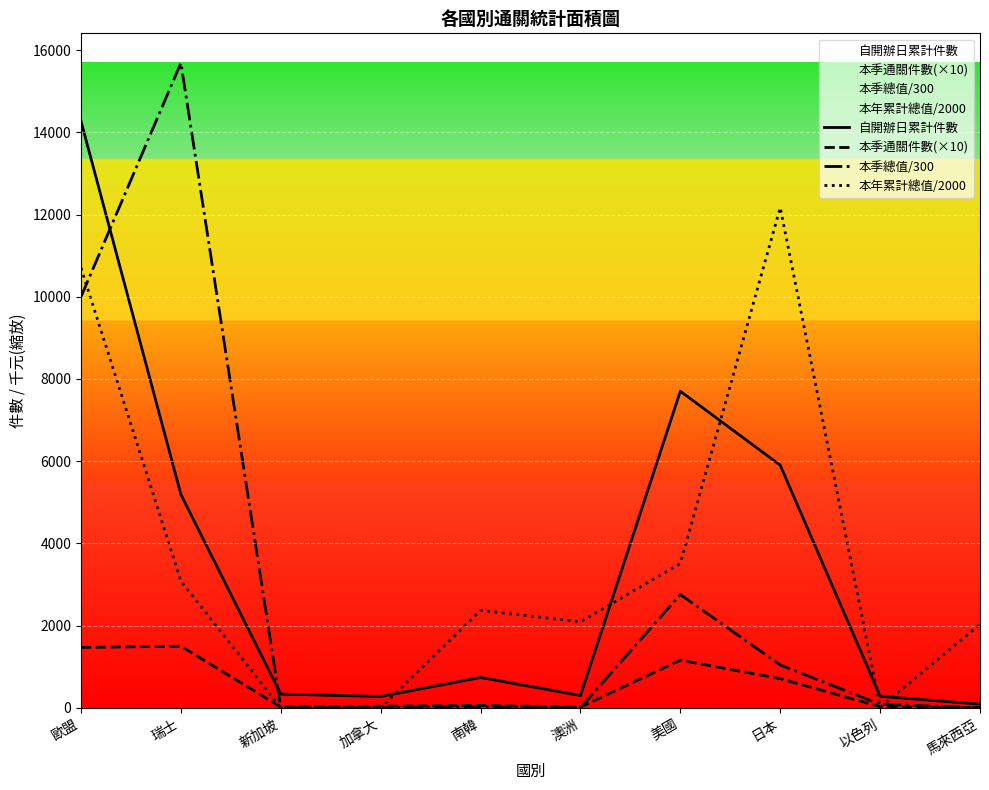

The 本季通關件數(×10) series shows 23.5 at 加拿大. True or false?

False